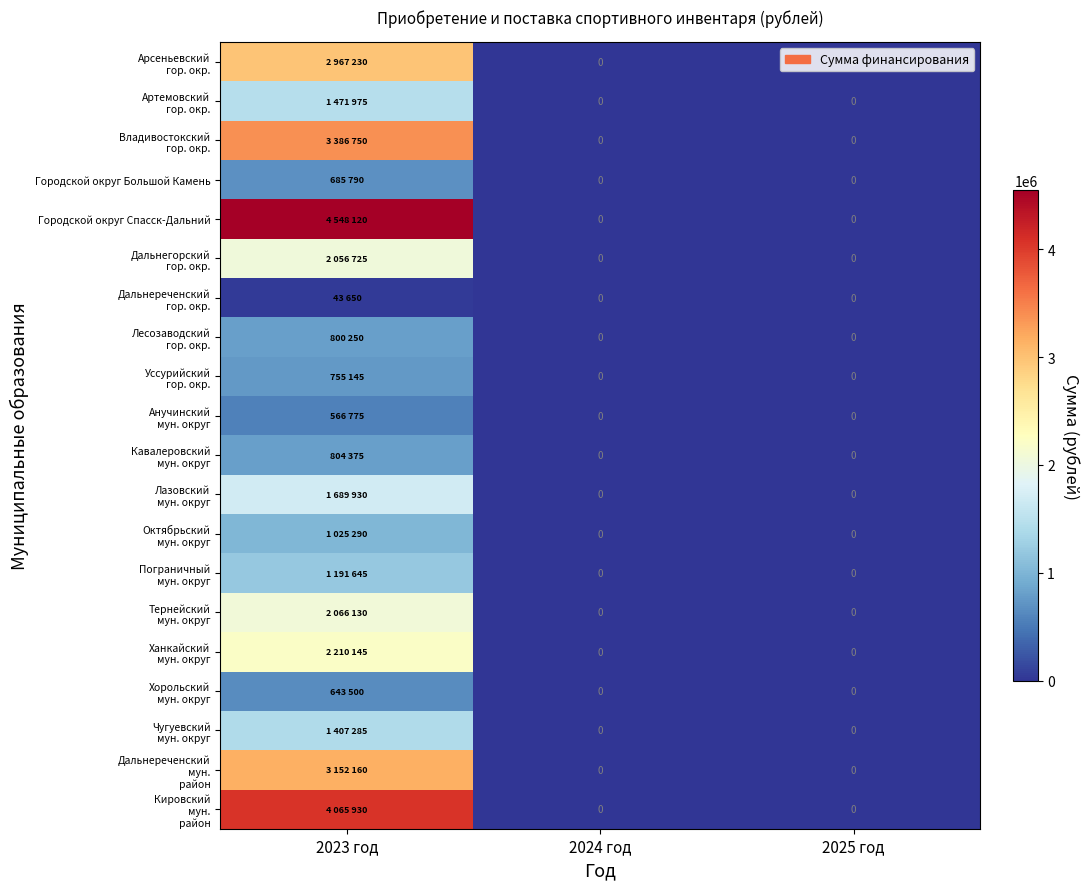

Rank the categories by Анучинский мун. округ value from lowest to highest.

2024 год, 2025 год, 2023 год